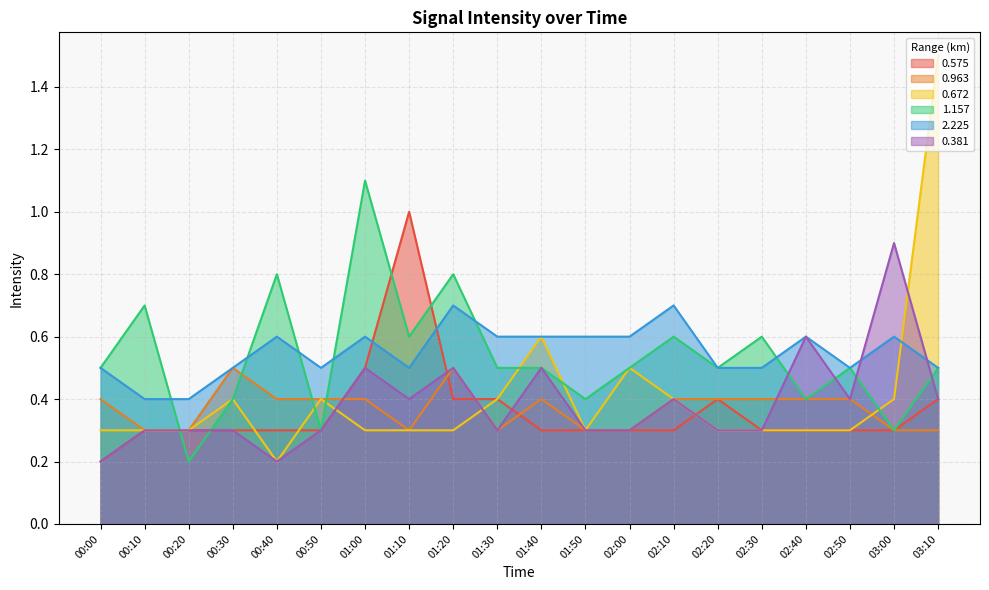

What is the value of the 0.381 point at the 1st from the left?

0.2